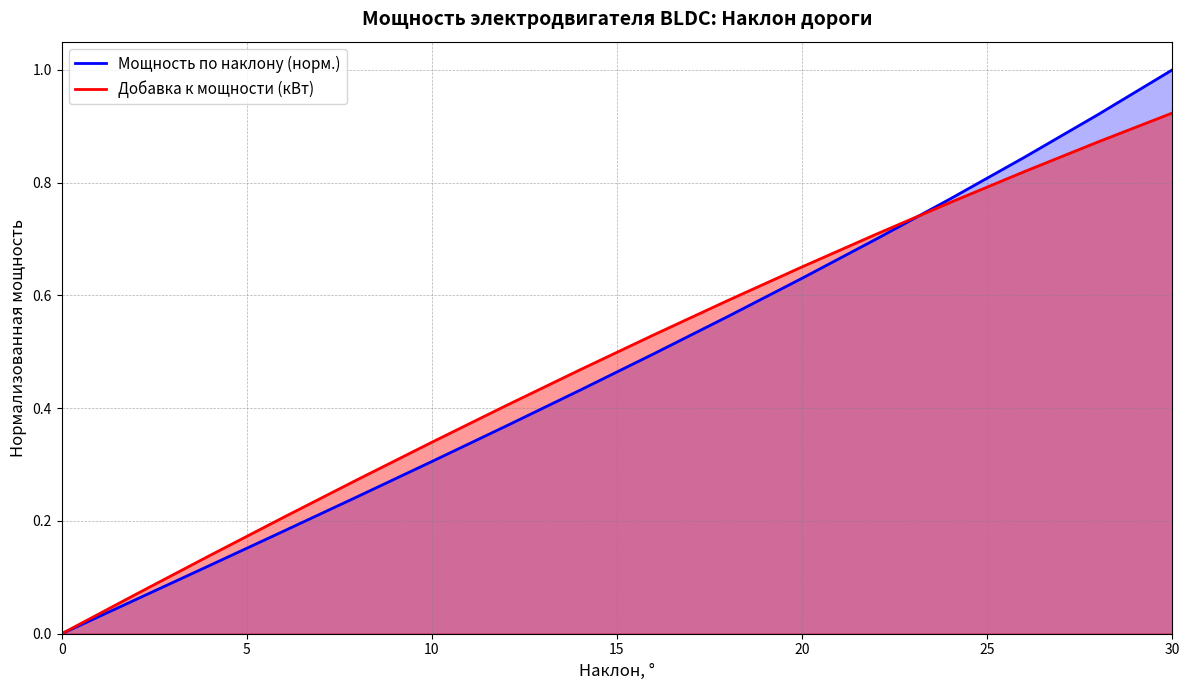

How many intersections are there between Добавка к мощности (кВт) and Мощность по наклону (норм.)?

1